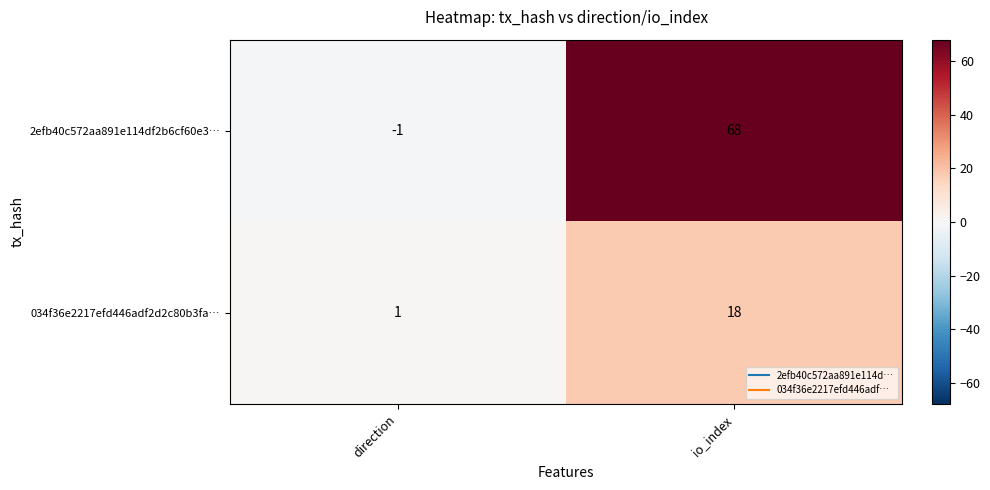

Reading left to right, transcribe all the data shown in this chart.

2efb40c572aa891e114df2b6cf60e3…: direction=-1	io_index=68
034f36e2217efd446adf2d2c80b3fa…: direction=1	io_index=18